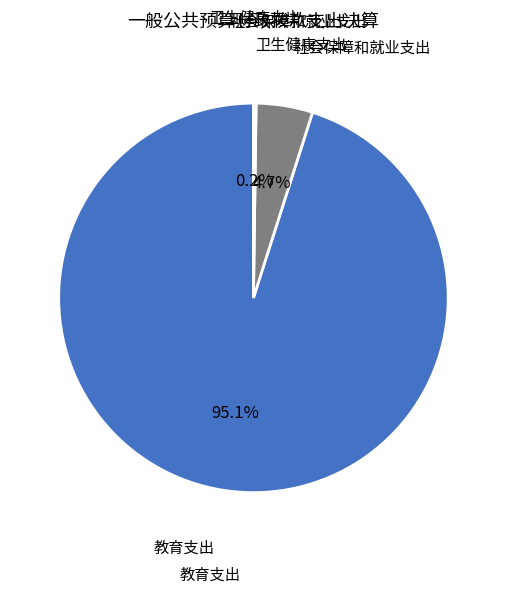

What percentage is NOT represented by 教育支出?

4.9%